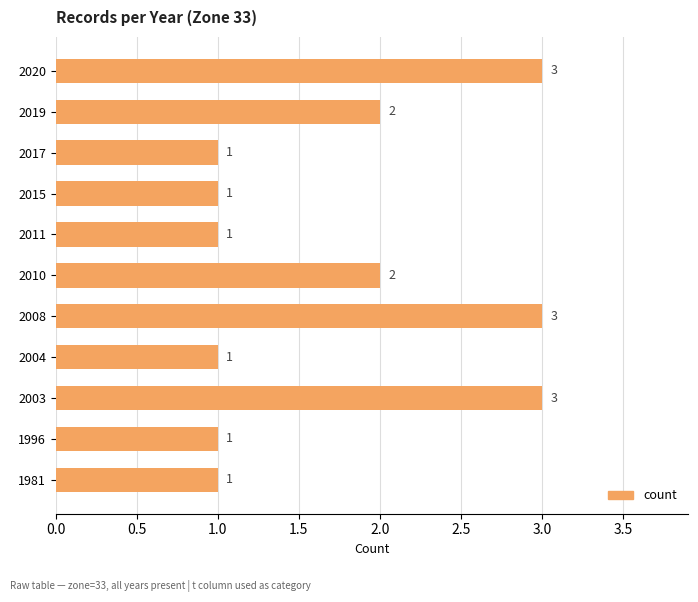

What is the difference between the maximum and minimum values?

2